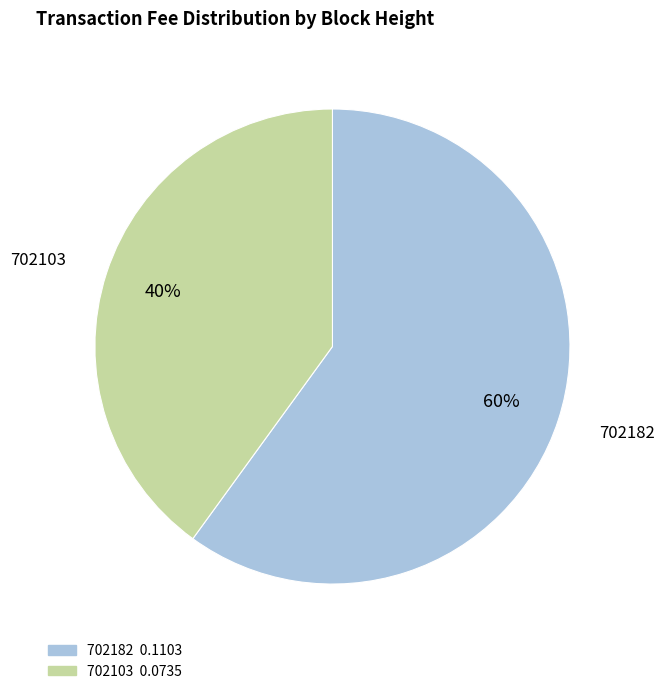

Is there a majority slice in this chart?

Yes